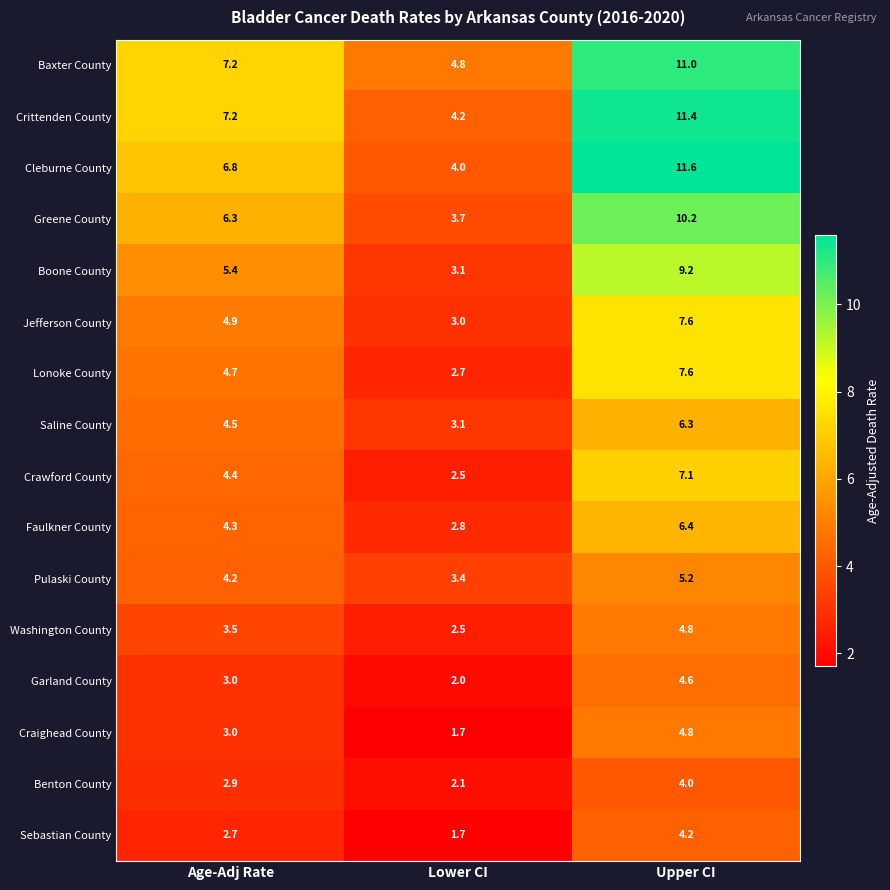

What is the highest value of the Cleburne County series?

11.6